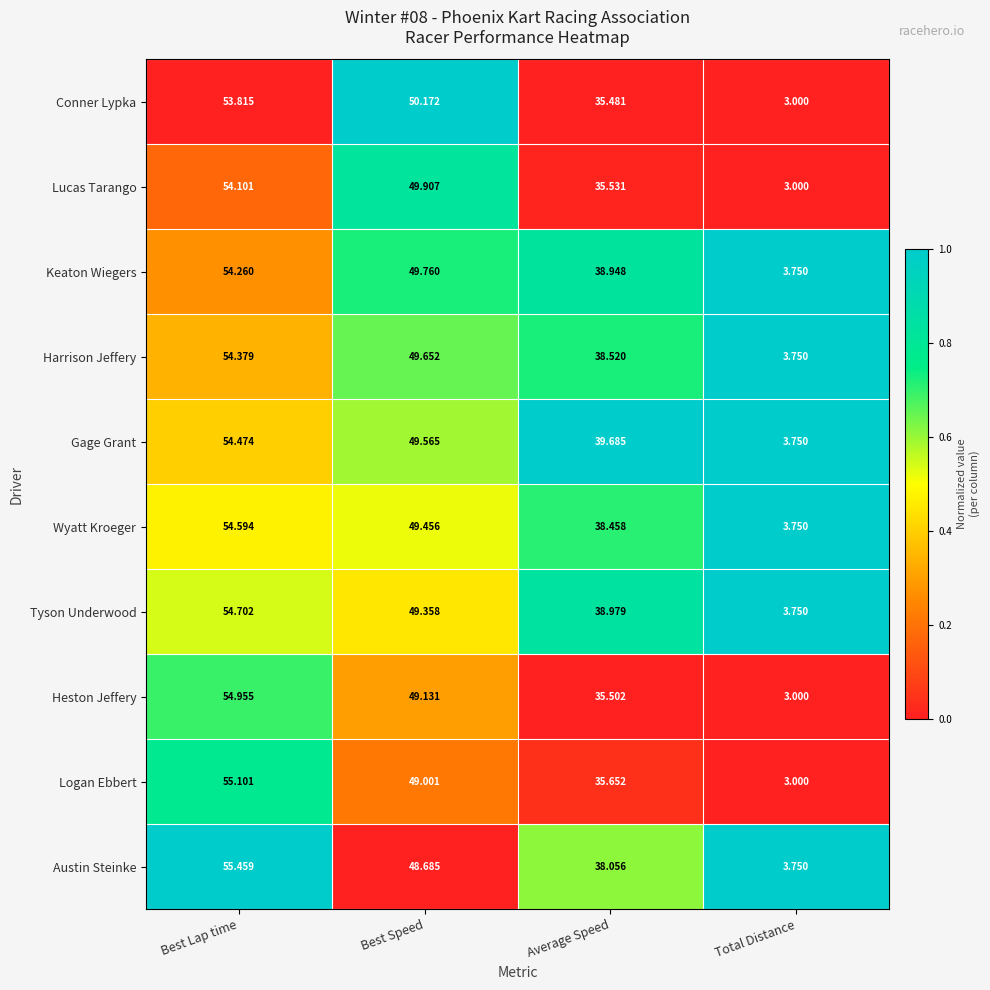

Rank the categories by Harrison Jeffery value from lowest to highest.

Total Distance, Average Speed, Best Speed, Best Lap time